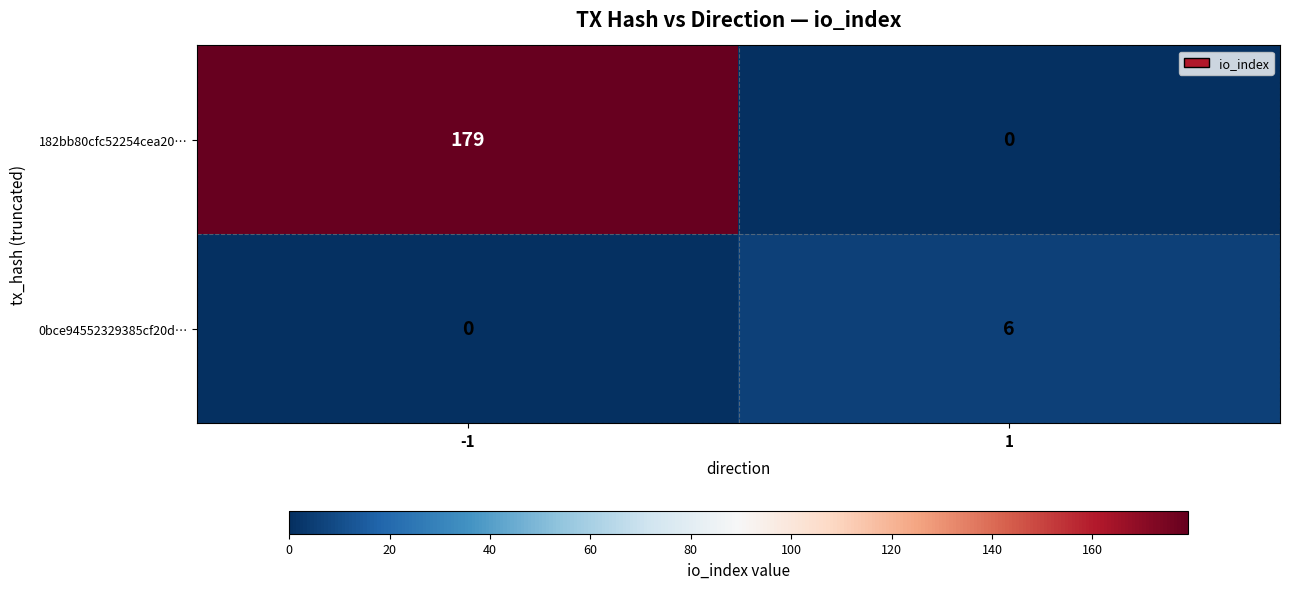

Reading left to right, list all the values displayed in this chart.

182bb80cfc52254cea20…: 179	0
0bce94552329385cf20d…: 0	6